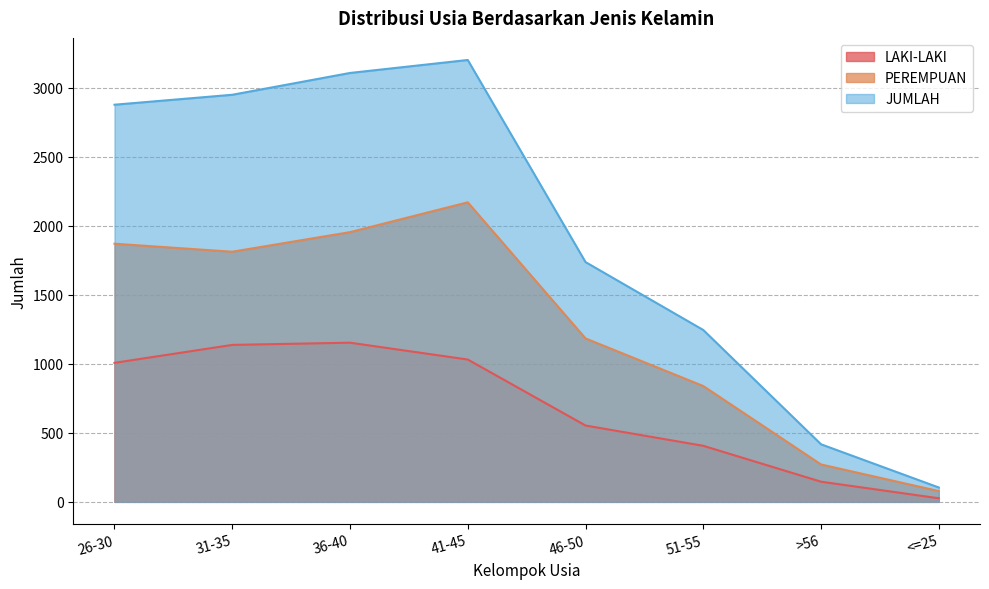

Does the chart have visible grid lines?

Yes